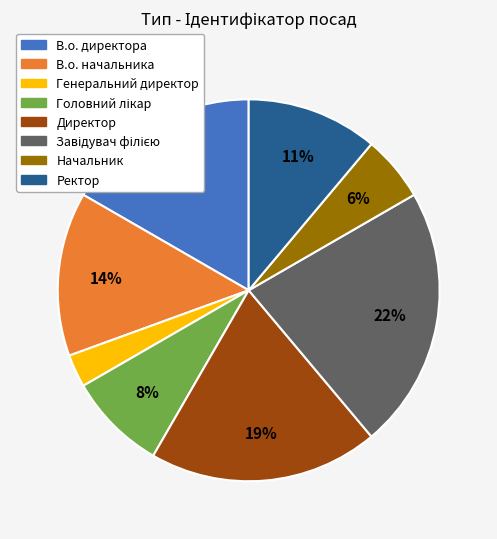

Between Директор and Генеральний директор, which is larger?

Директор